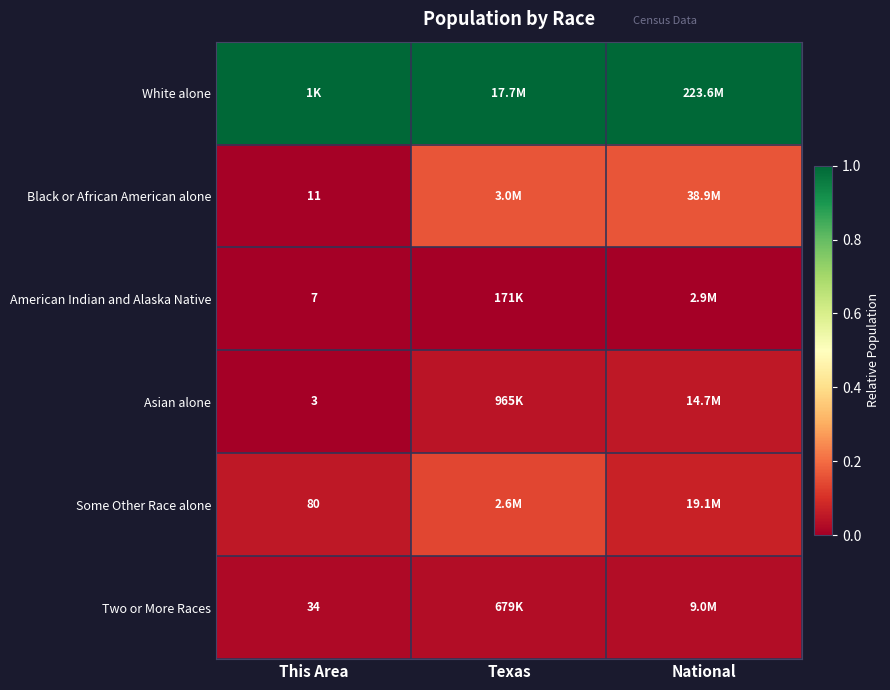

The value of Black or African American alone at Texas is 0.2. True or false?

False